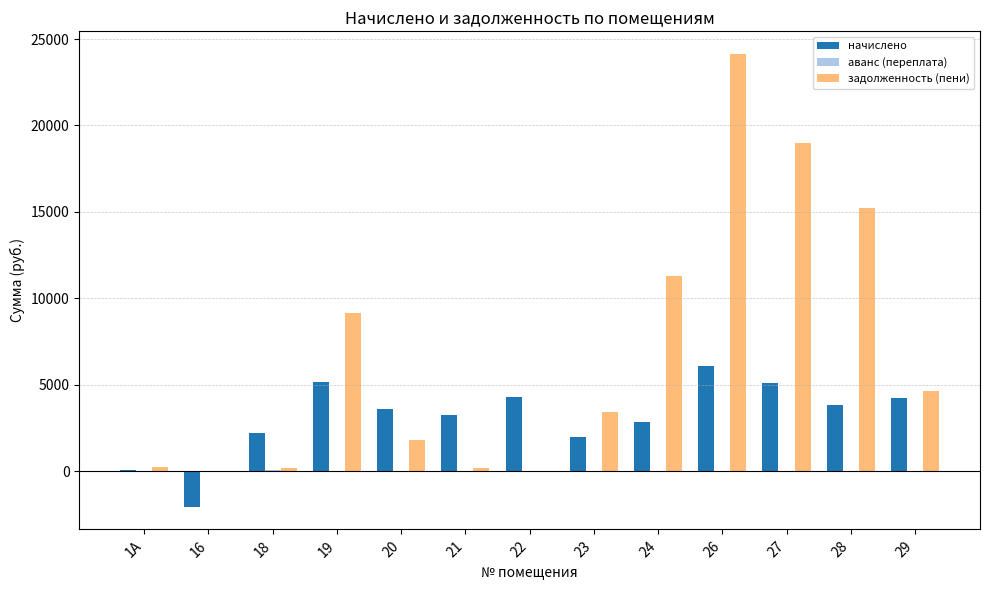

Between 23 and 27, which series saw the biggest shift?

задолженность (пени)